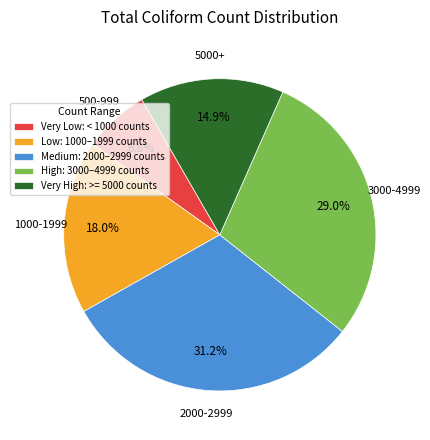

Combined, do Very High: >= 5000 counts and High: 3000–4999 counts account for over 50%?

No